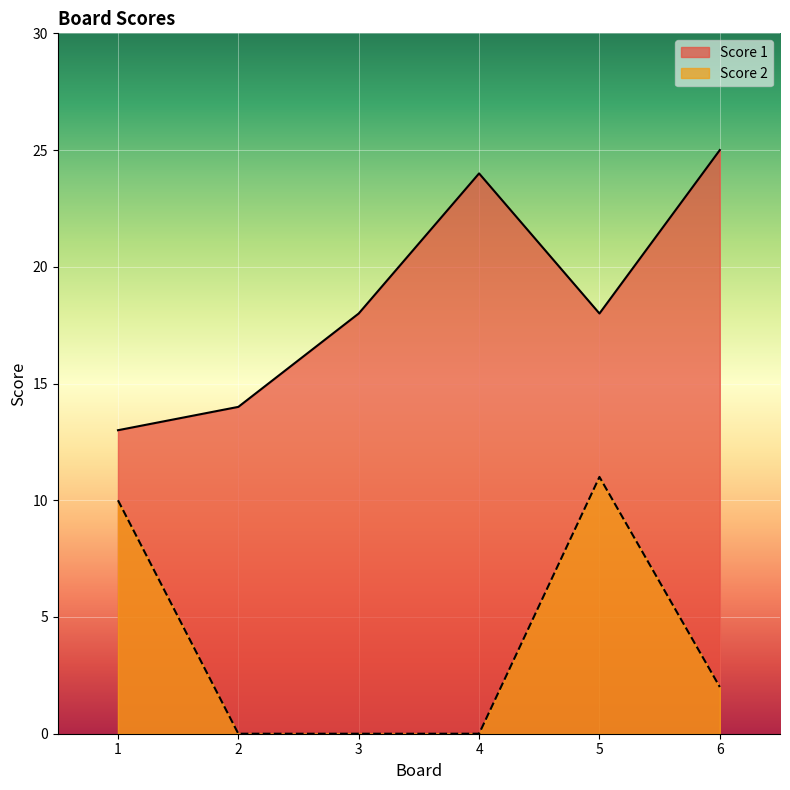

What are all the series names shown in the legend?

Score 1, Score 2